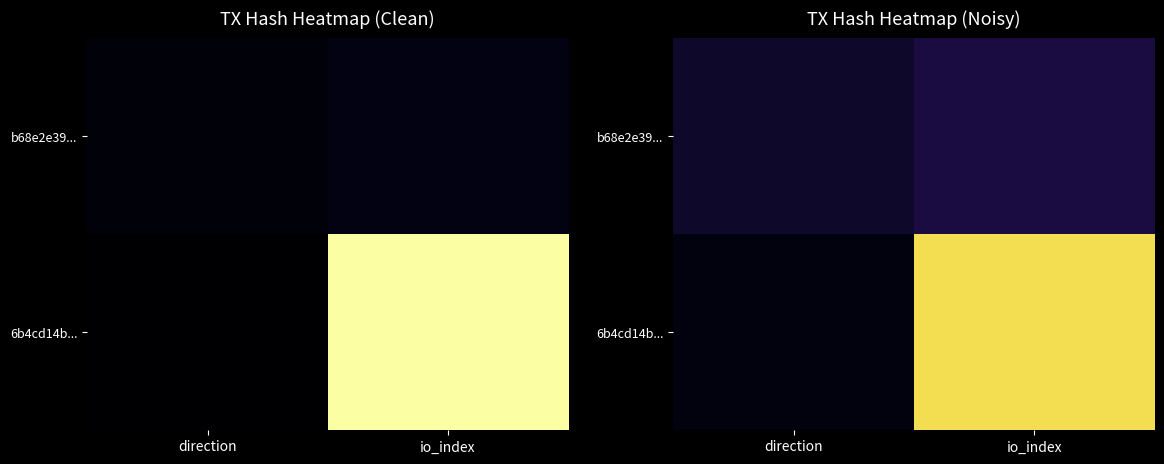

Where is 6b4cd14b... nearest to the value 0?

direction